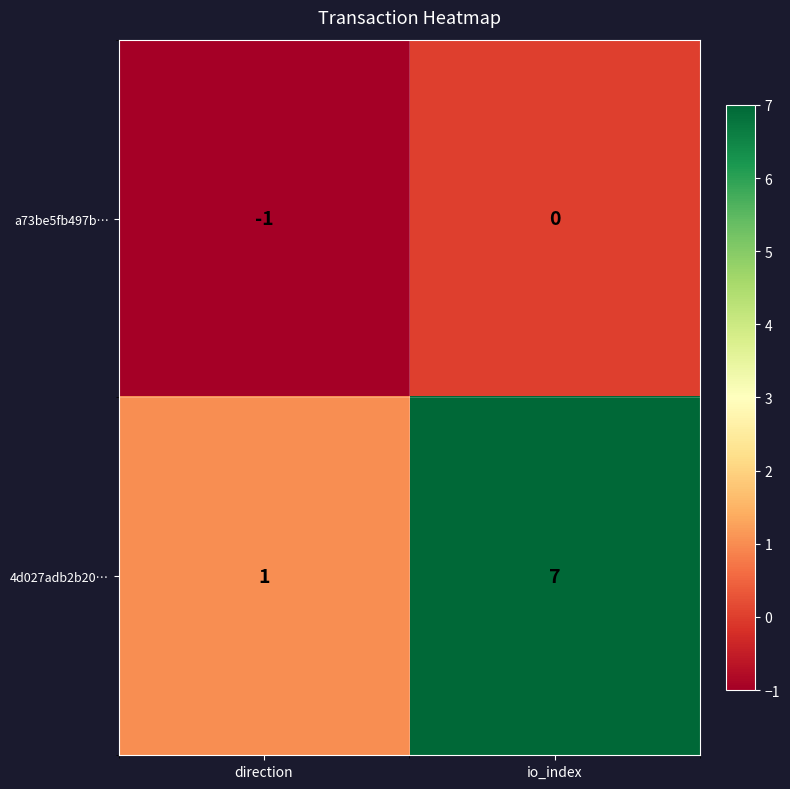

True or false: a73be5fb497b… has a value of 1 at io_index.

False